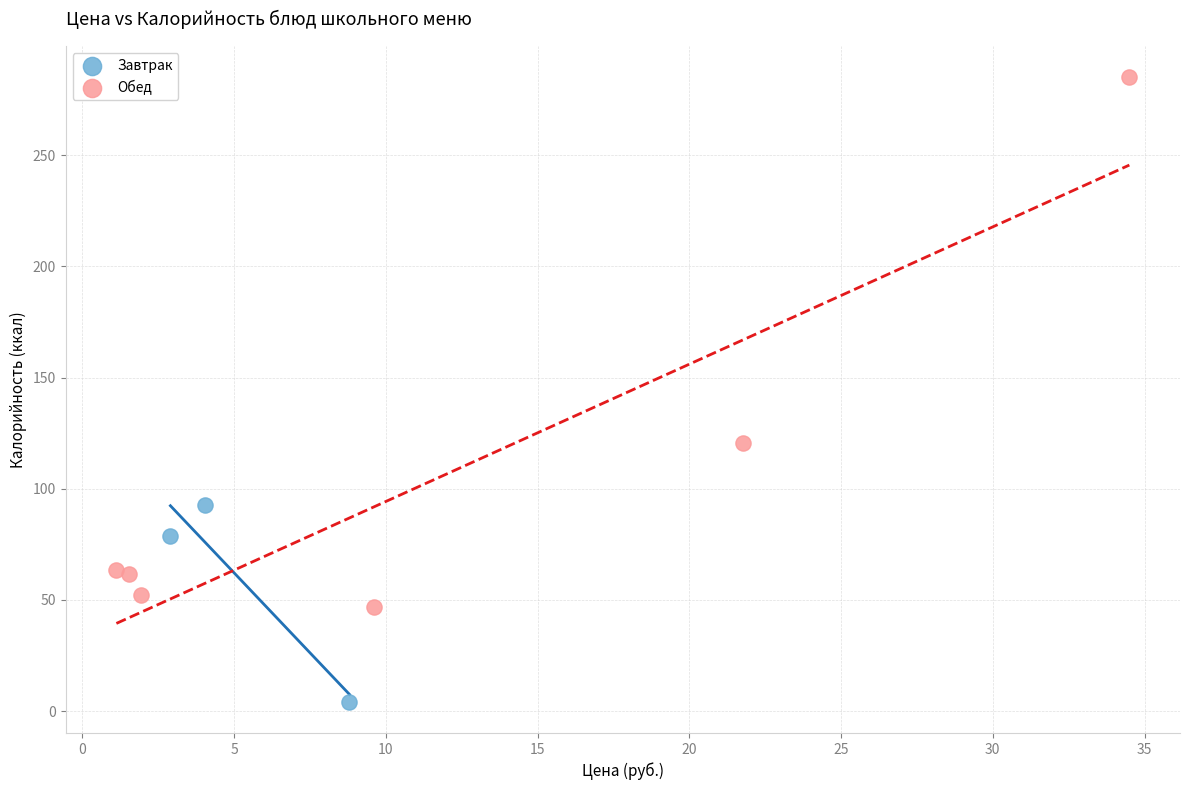

What are all the series names shown in the legend?

Завтрак, Обед